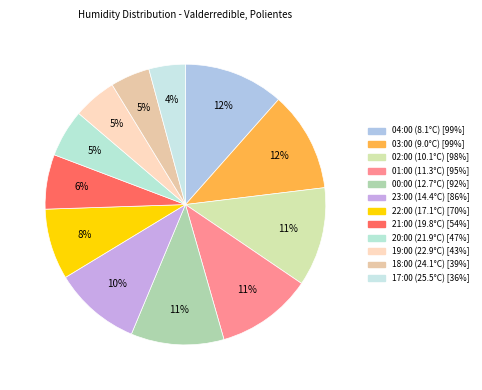

To the nearest percent, what is the average slice percentage?

8%